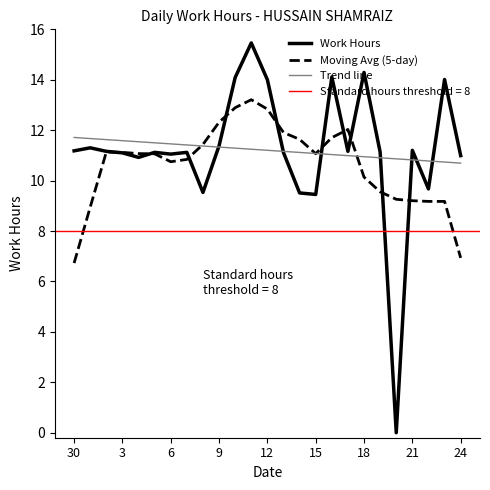

True or false: Moving Avg (5-day) has a value of 11.1 at 15.

True